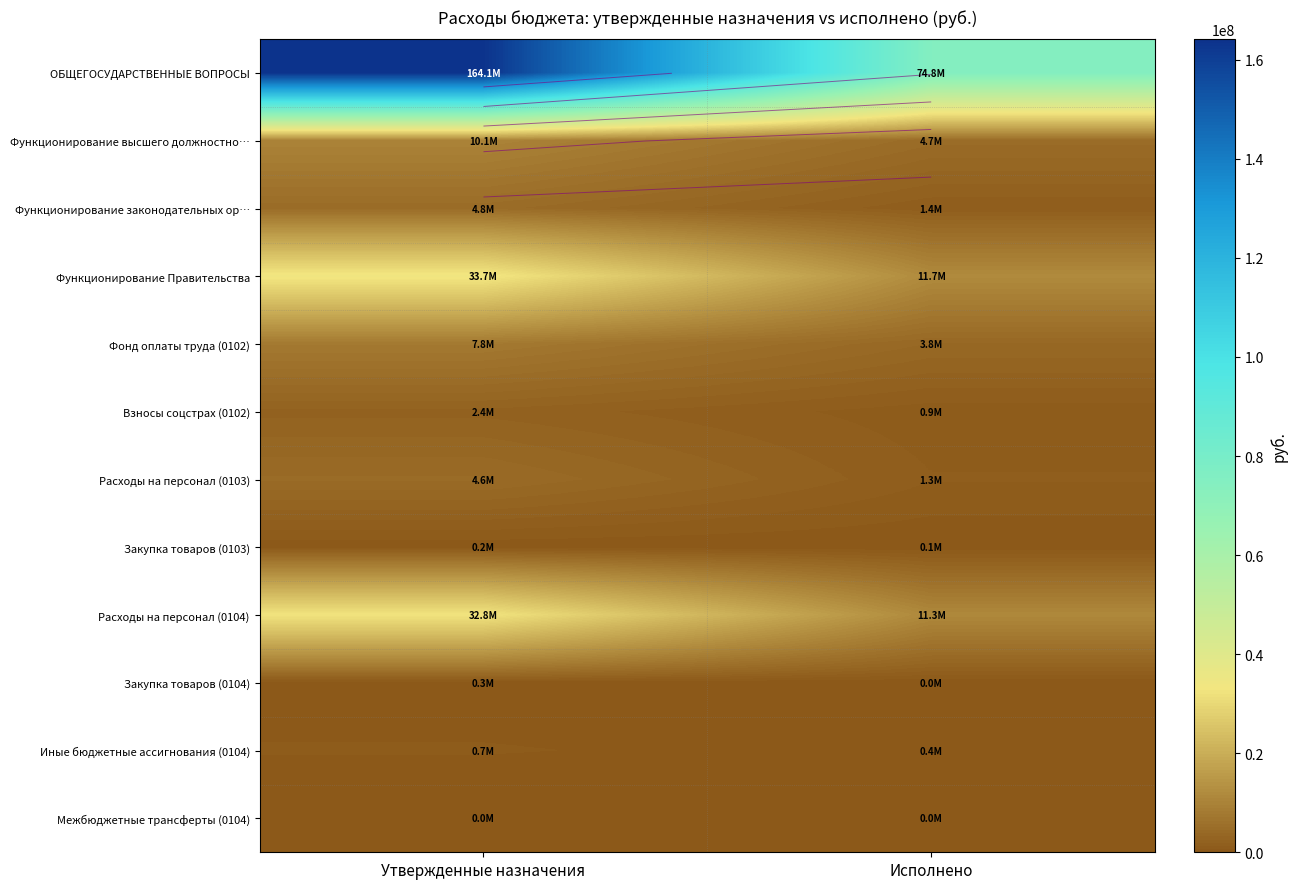

Which series has the largest range (max minus min)?

ОБЩЕГОСУДАРСТВЕННЫЕ ВОПРОСЫ